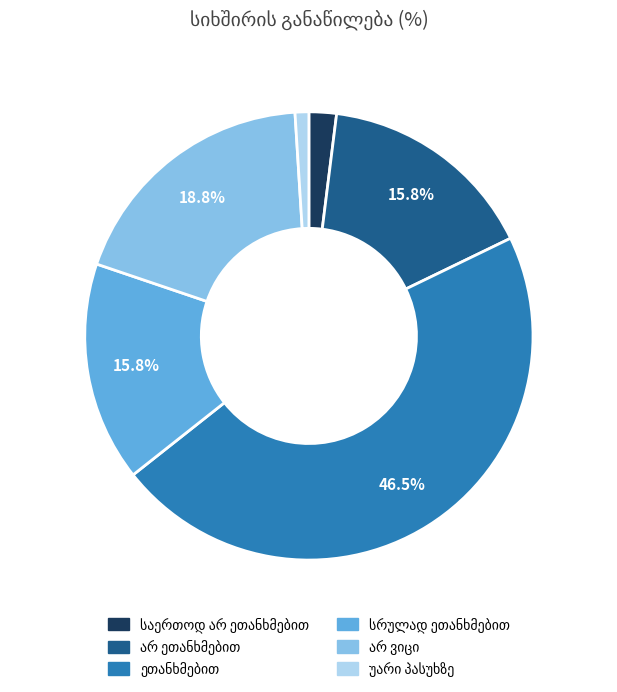

Is there a majority slice in this chart?

No